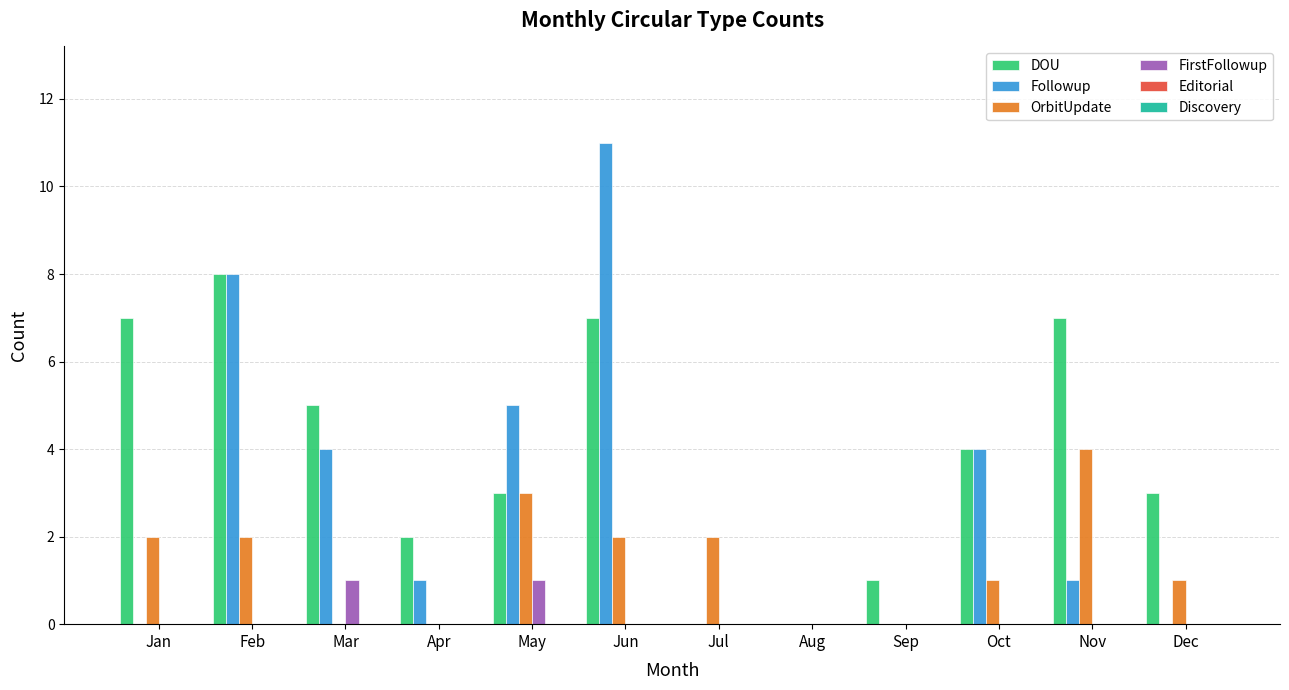

Which series has the widest spread of values?

Followup